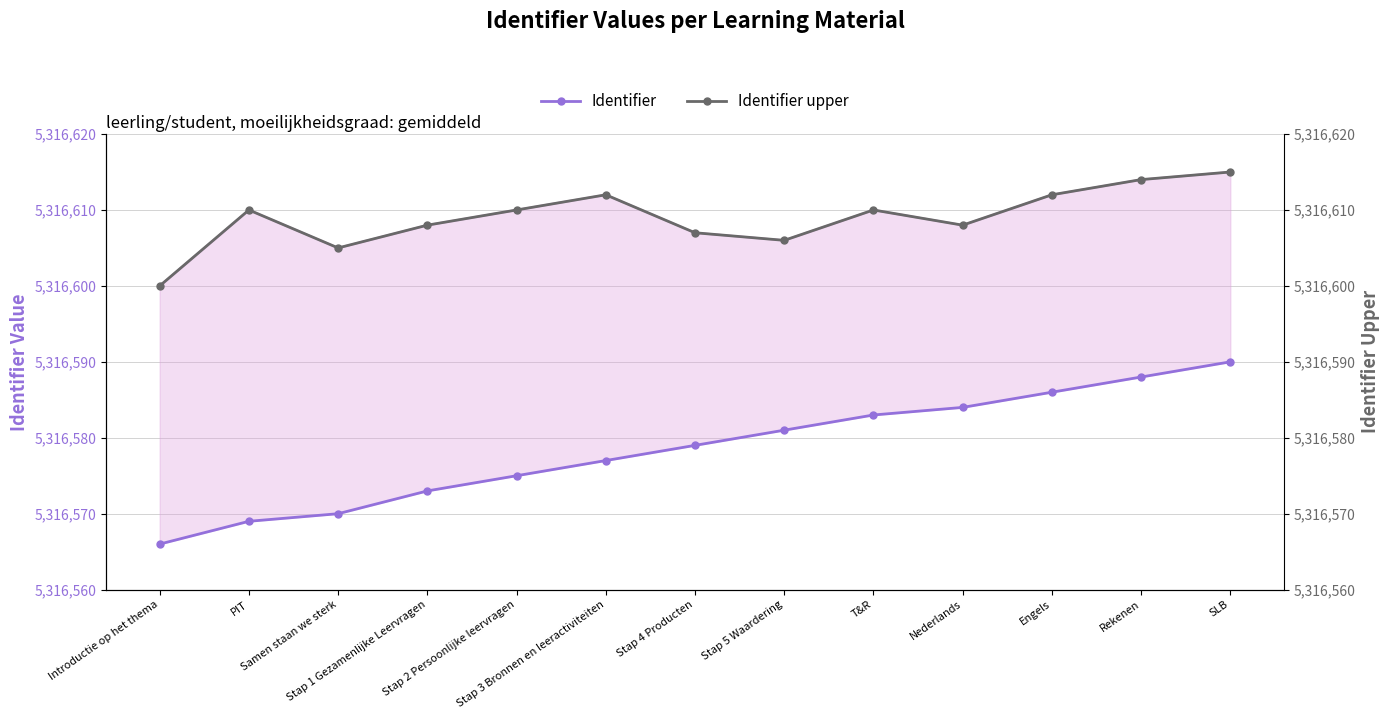

How many lines are shown in the chart?

2